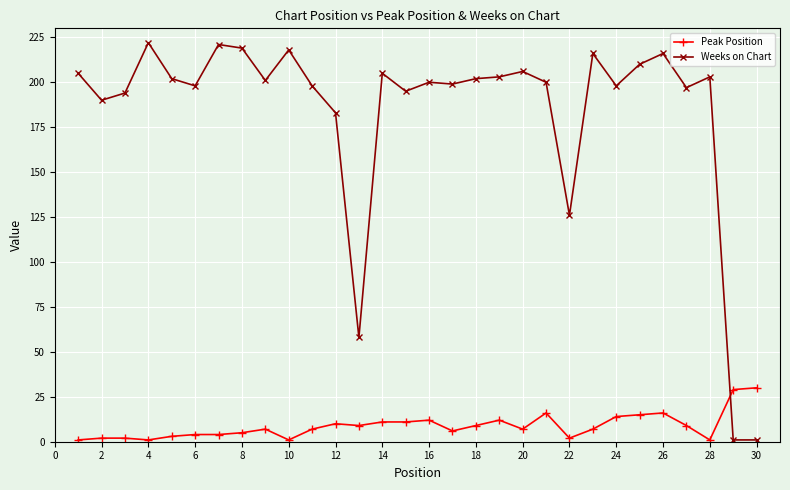

How many data points does each series have?

30